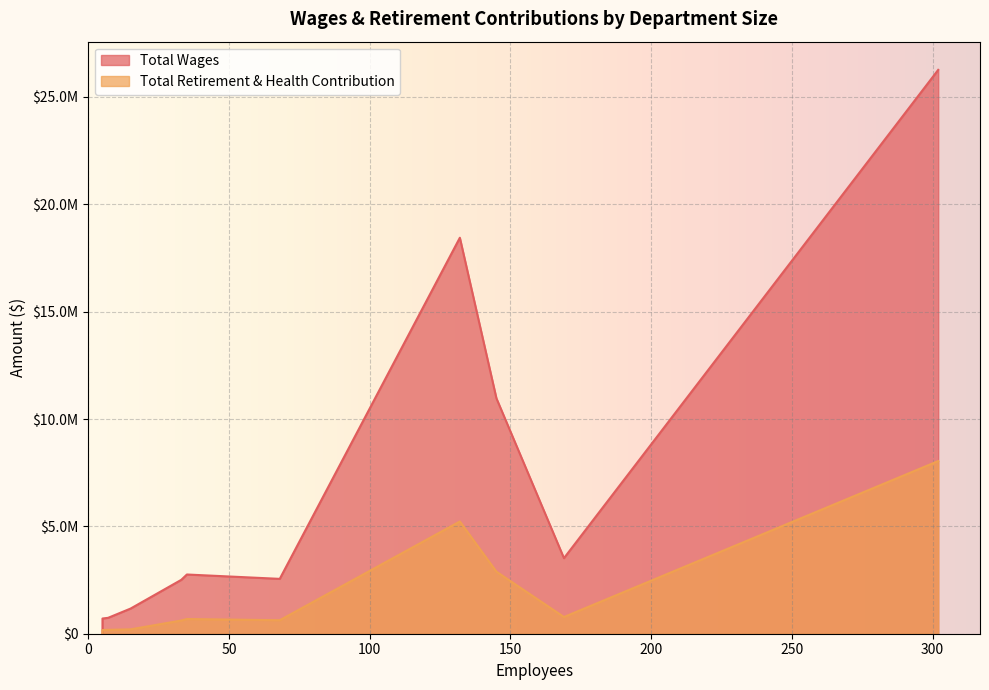

How many values in Total Retirement & Health Contribution are above zero?

11